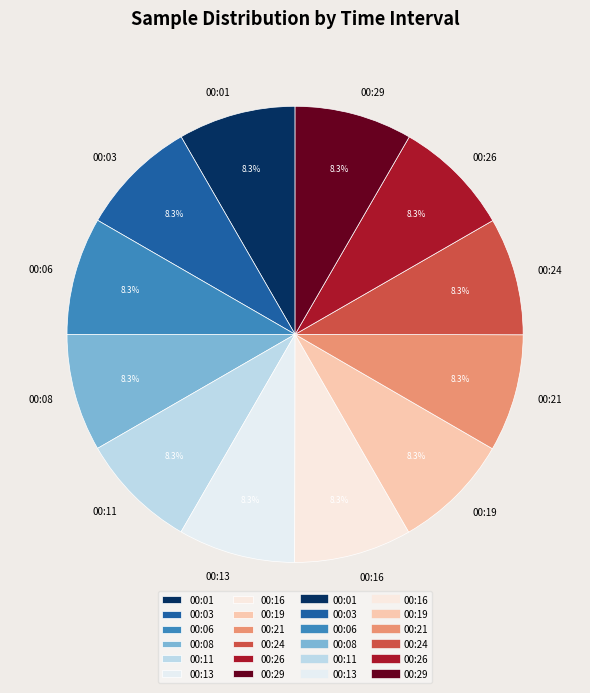

What percentage is the 00:21 slice, to the nearest percent?

8%